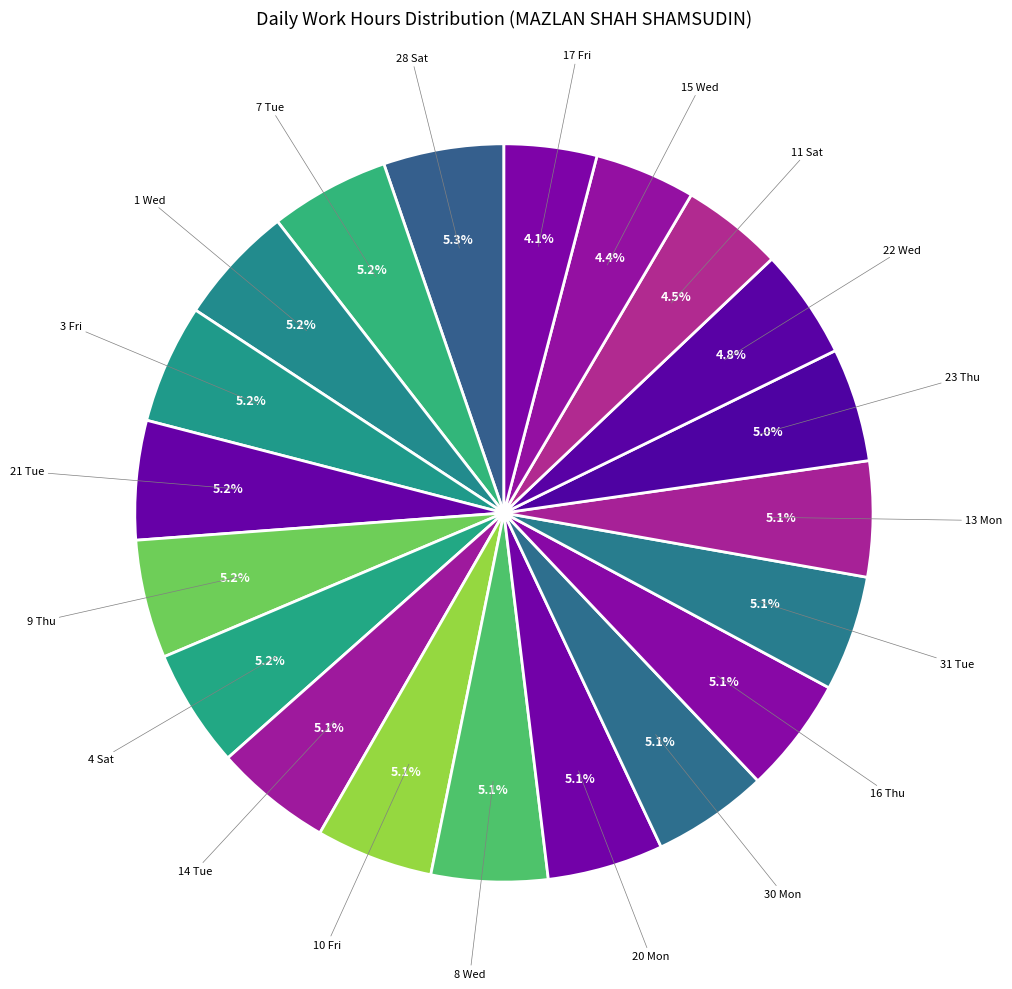

How many slices are in this pie chart?

20